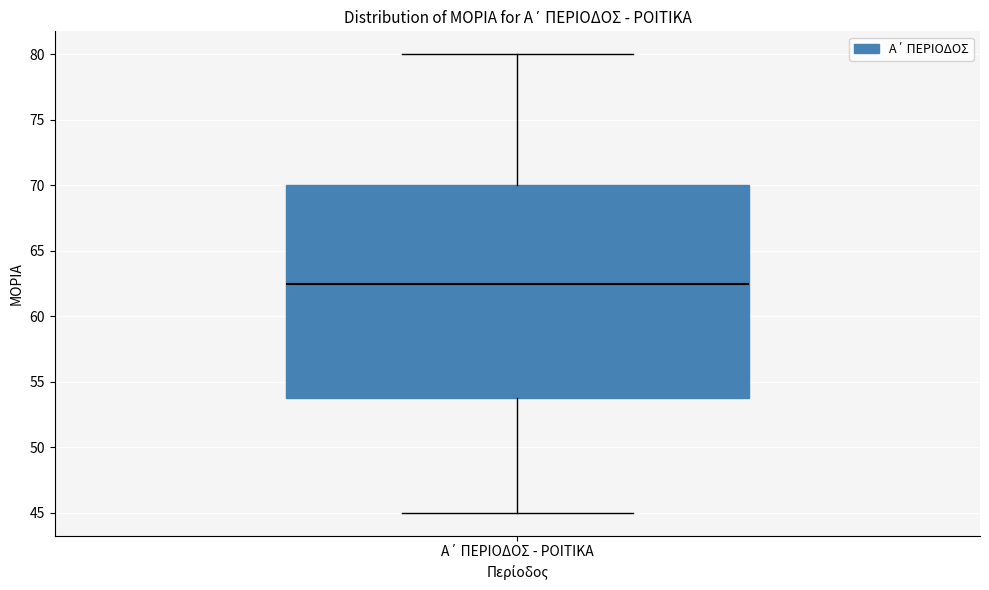

Where does the median line of the box for Α΄ ΠΕΡΙΟΔΟΣ - ΡΟΙΤΙΚΑ sit on the y-axis? The values are not printed on the chart, so give them approximately, as read against the axis.

62.5